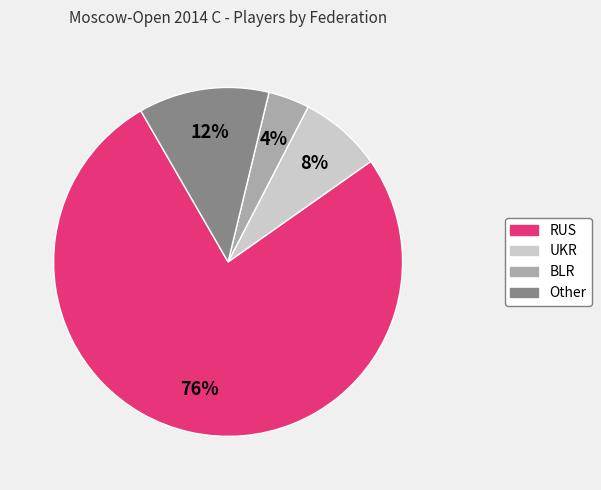

To the nearest percent, what is the average slice percentage?

25%